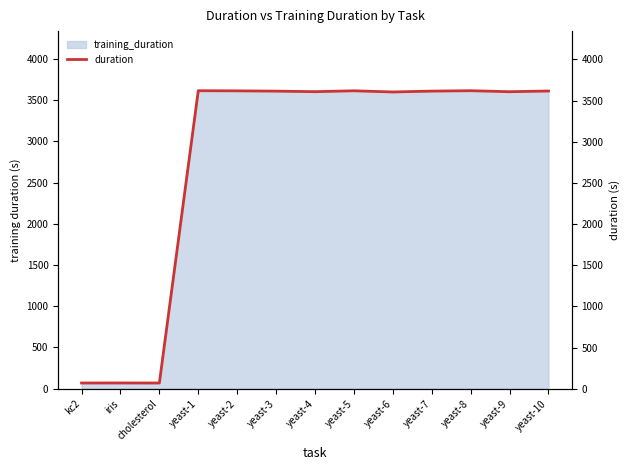

Which label corresponds to the largest value in the chart?

yeast-1